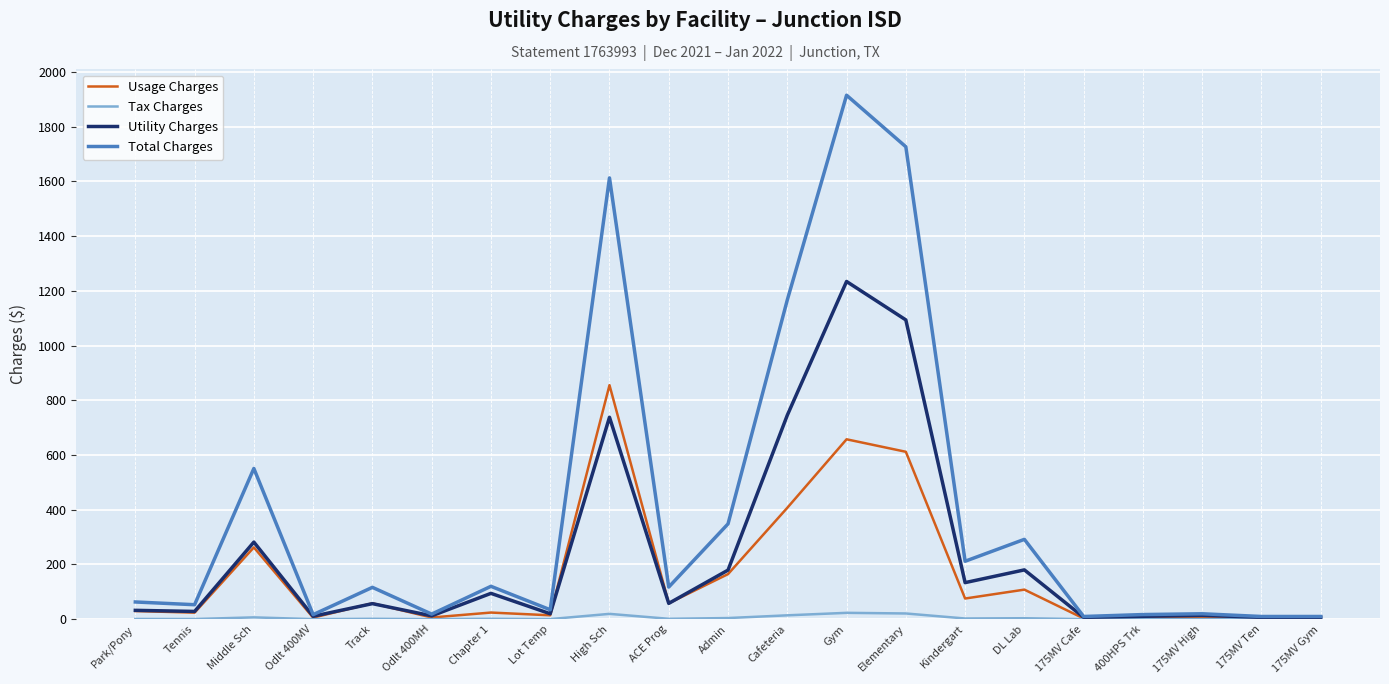

What value does the Total Charges series have at 175MV Ten?

9.9